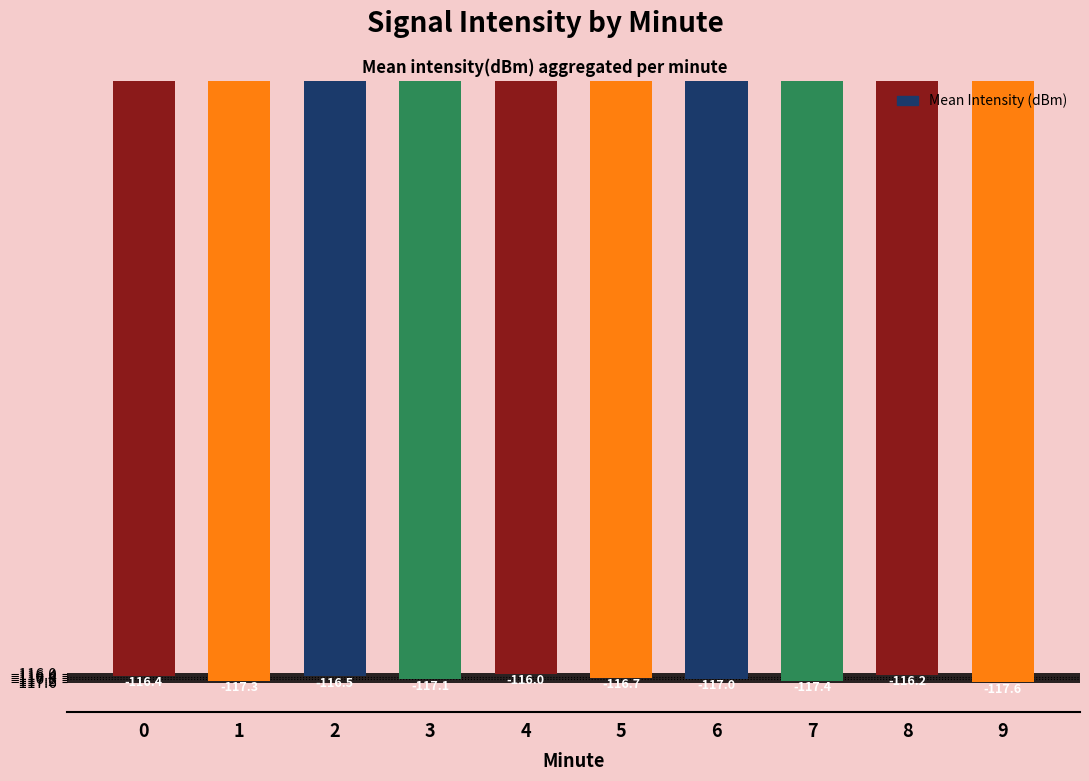

Reading right to left, what are all the values shown in this chart?

-117.6	-116.2	-117.4	-117.0	-116.7	-116.0	-117.1	-116.5	-117.3	-116.4